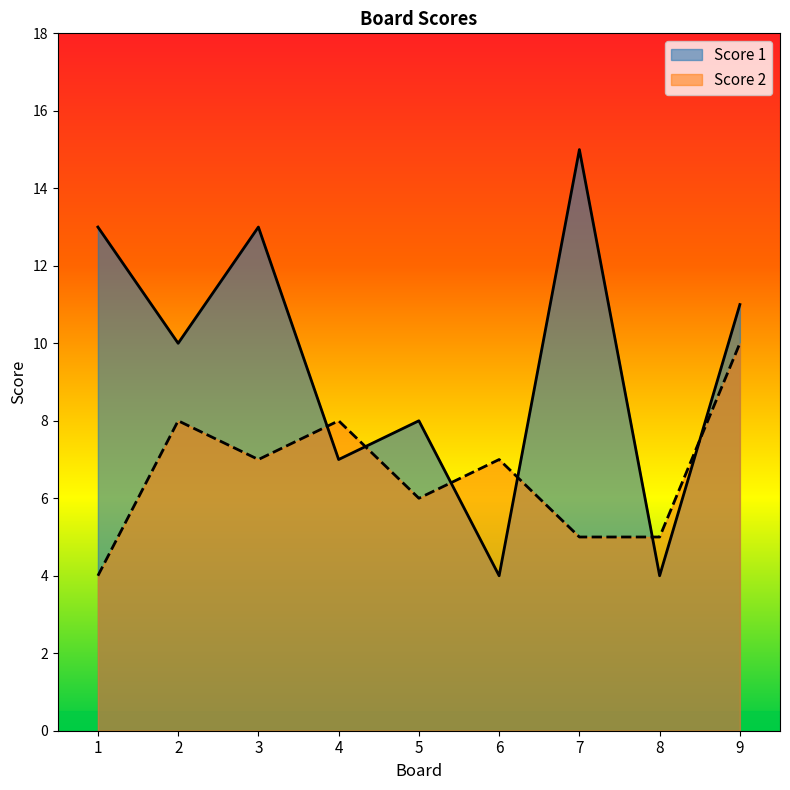

Which series has the largest range (max minus min)?

Score 1